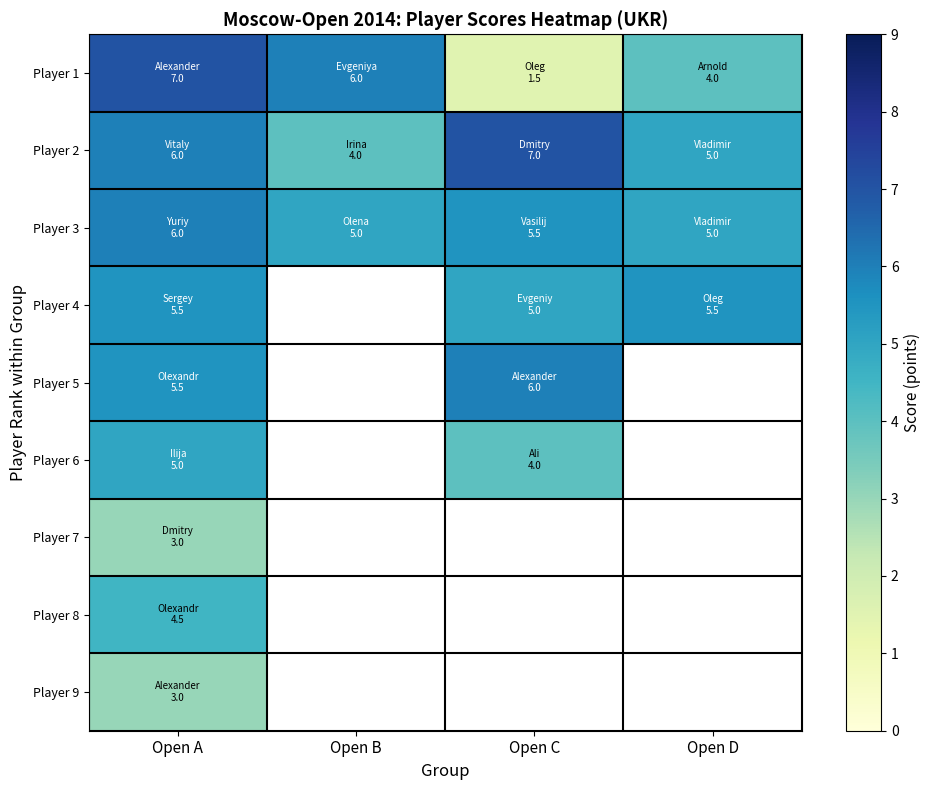

What is the smallest value displayed?

1.5